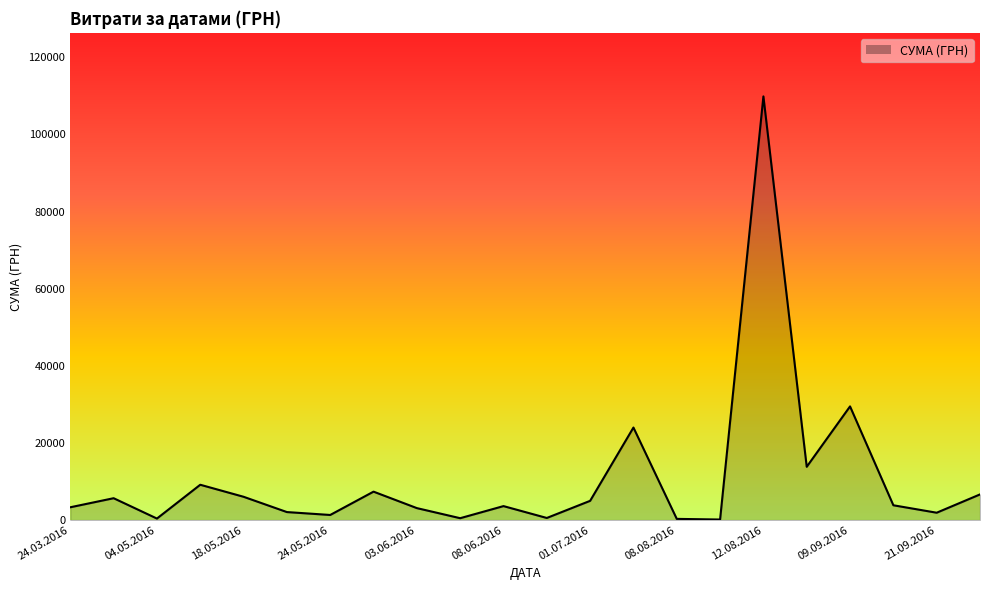

True or false: there are more than 0 points higher than both neighbors.

True